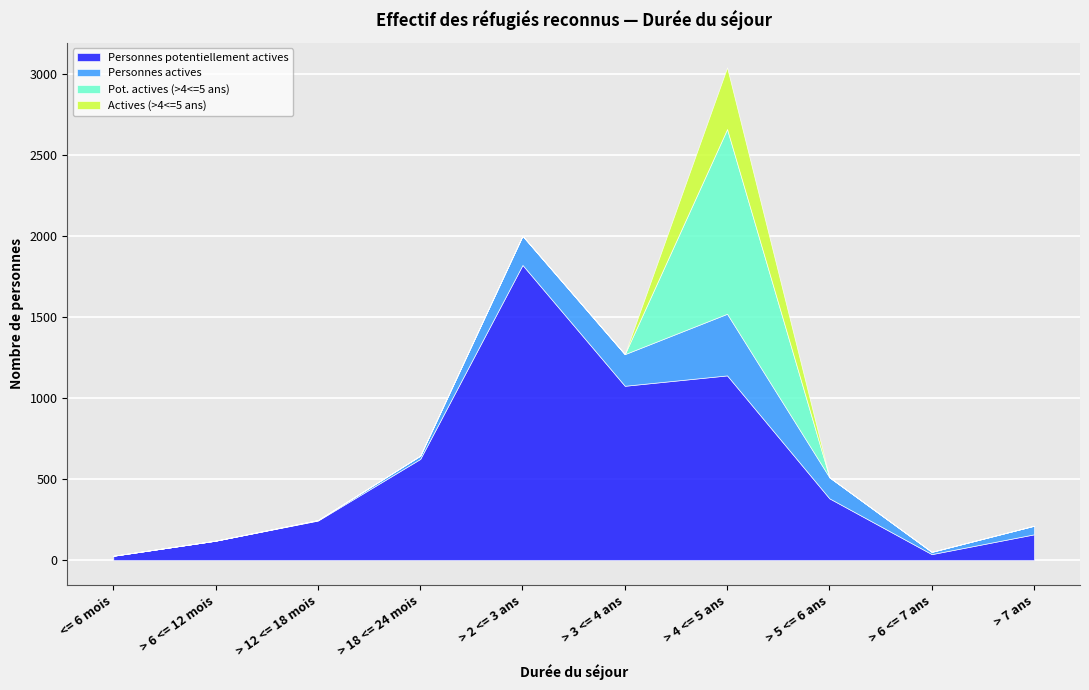

The Personnes actives series shows 0 at <= 6 mois. True or false?

True